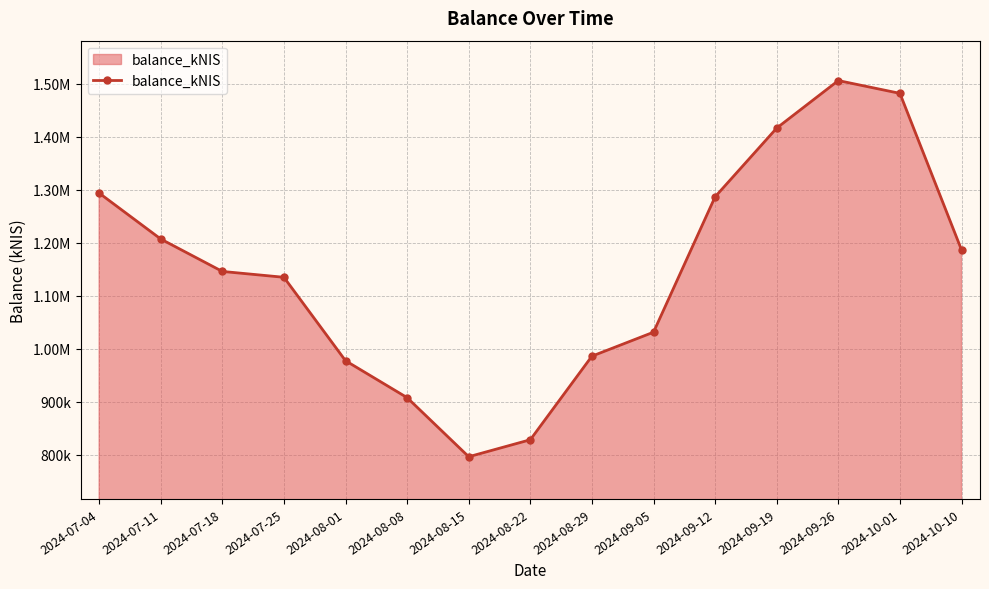

Is this an area chart (filled region under the line)?

Yes